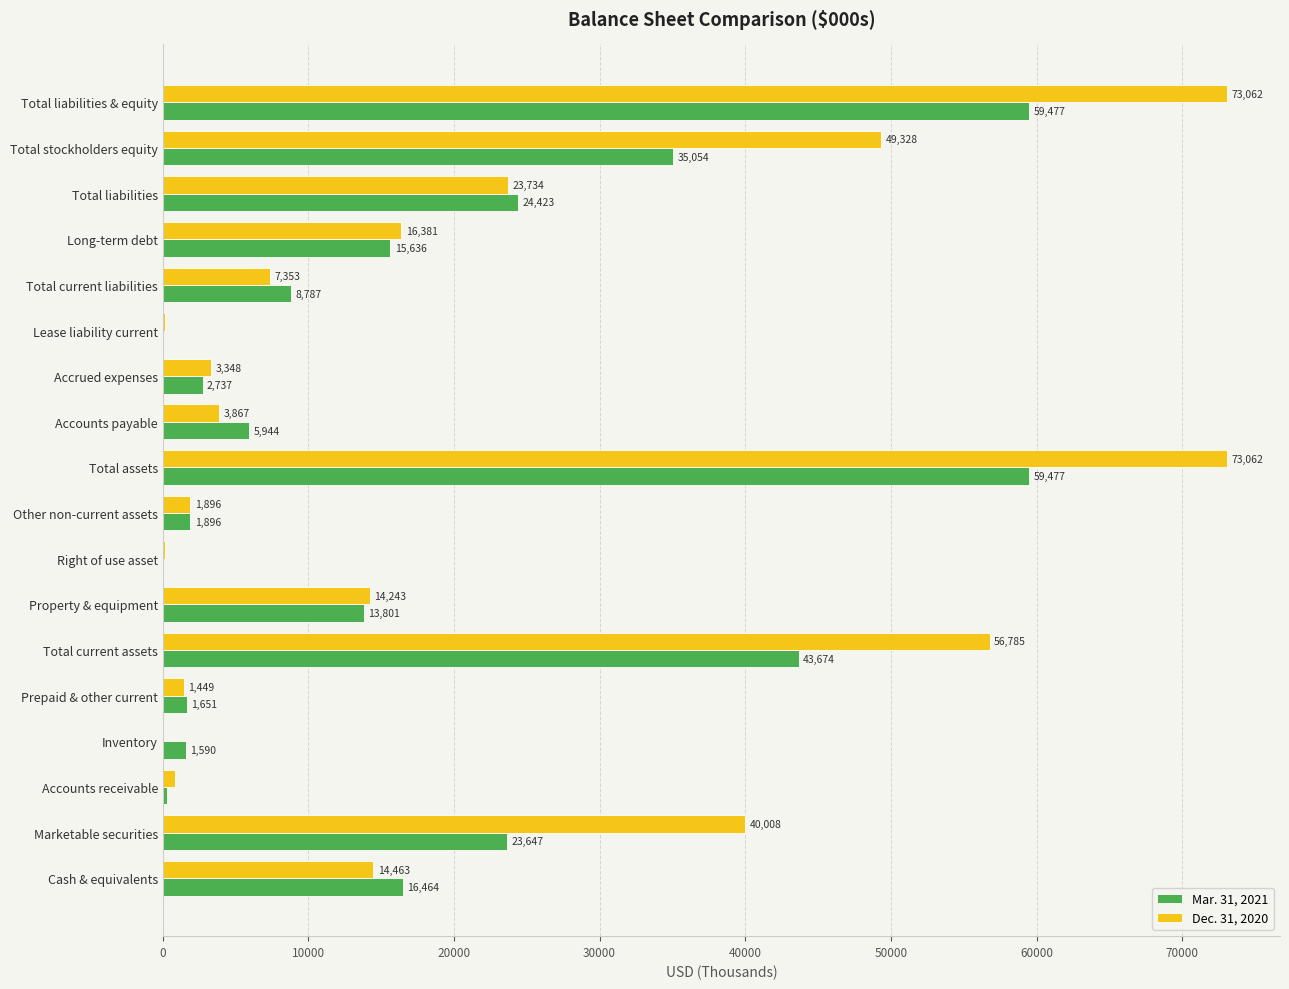

Which series changed the most between Accounts payable and Long-term debt?

Dec. 31, 2020